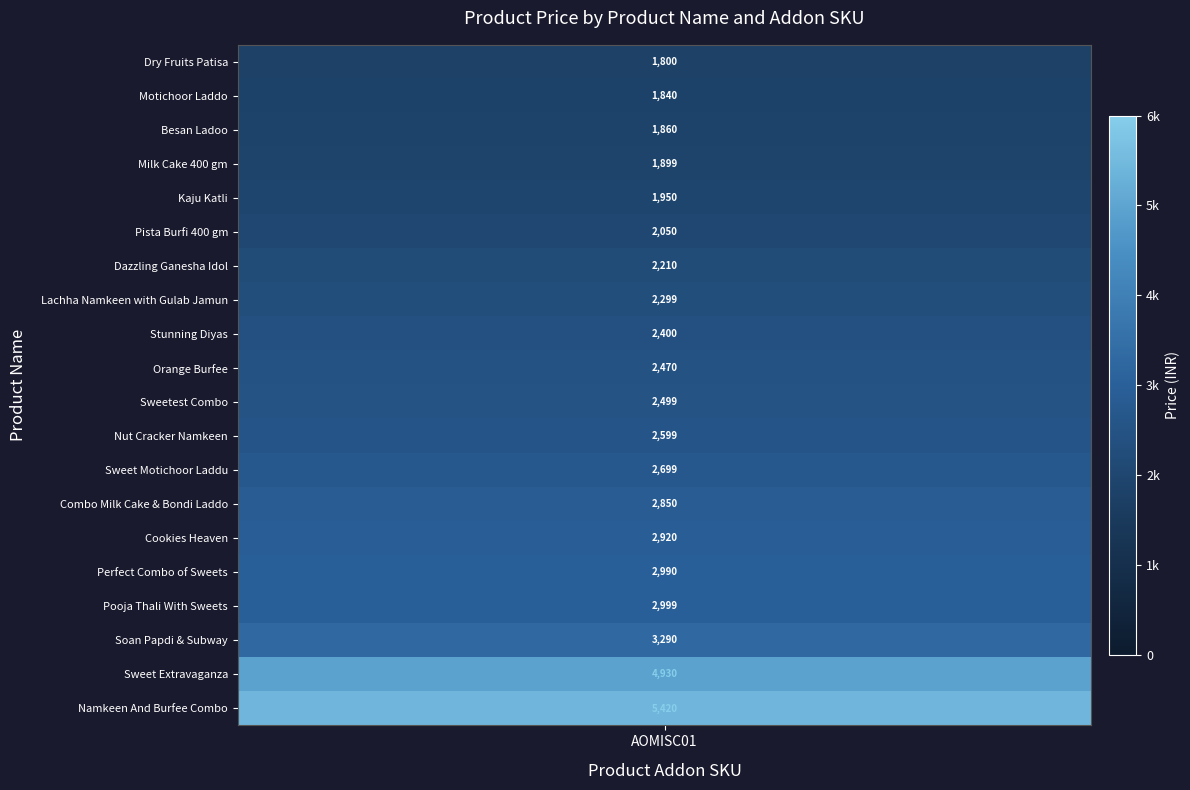

How many values are below 2499?

10